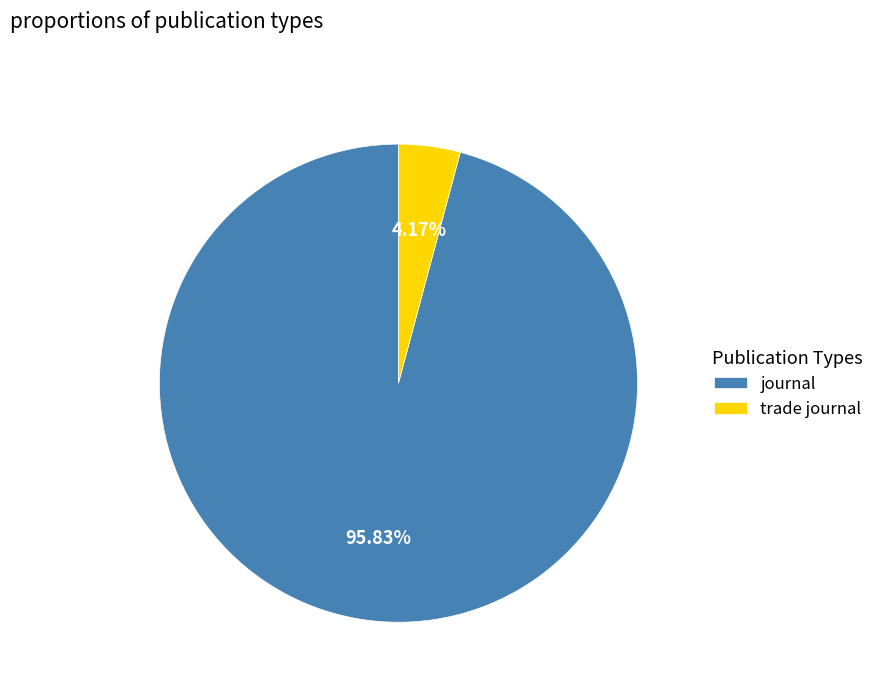

What percentage is NOT represented by journal?

4.2%